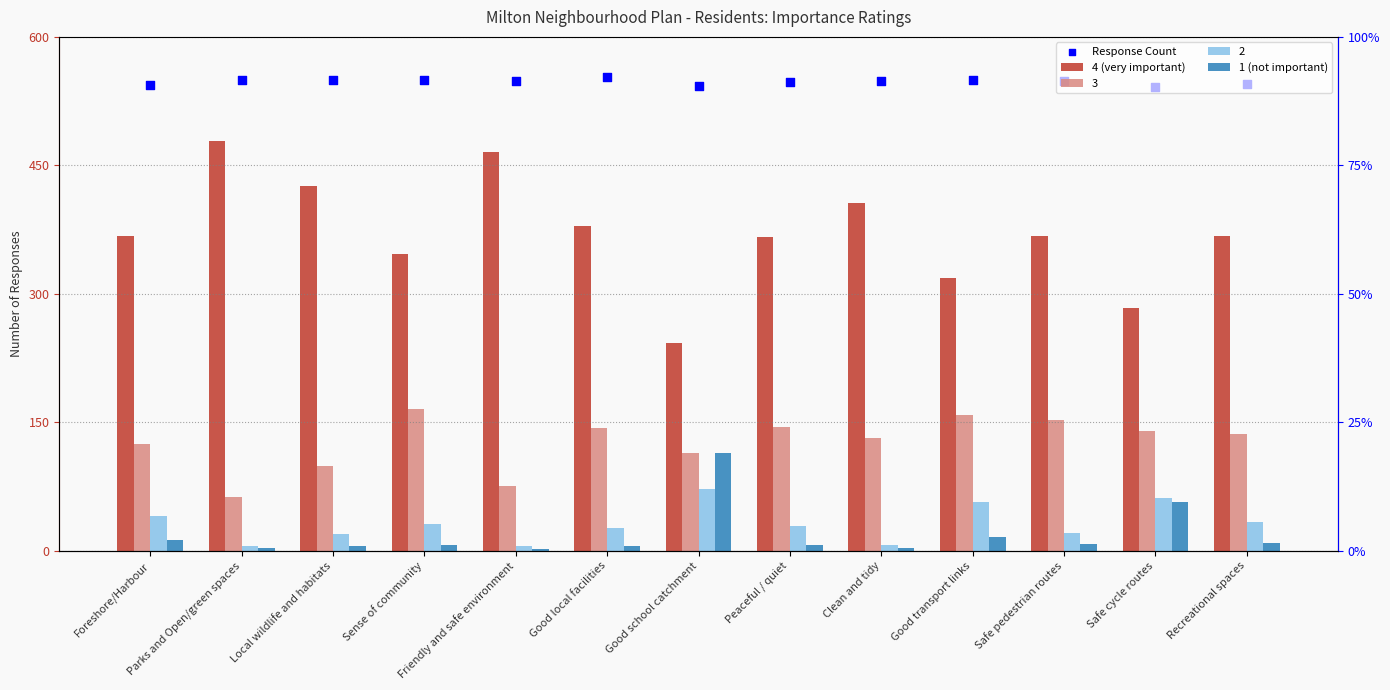

At which category is the sum across all series the highest?

Parks and Open/green spaces